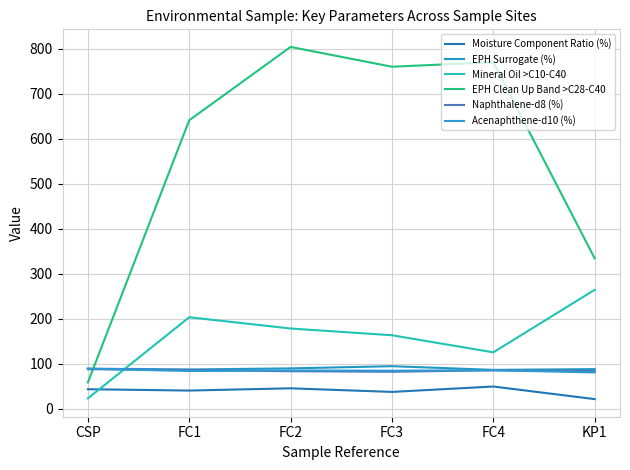

Rank the series by their maximum value, from lowest to highest.

Moisture Component Ratio (%), Naphthalene-d8 (%), Acenaphthene-d10 (%), EPH Surrogate (%), Mineral Oil >C10-C40, EPH Clean Up Band >C28-C40